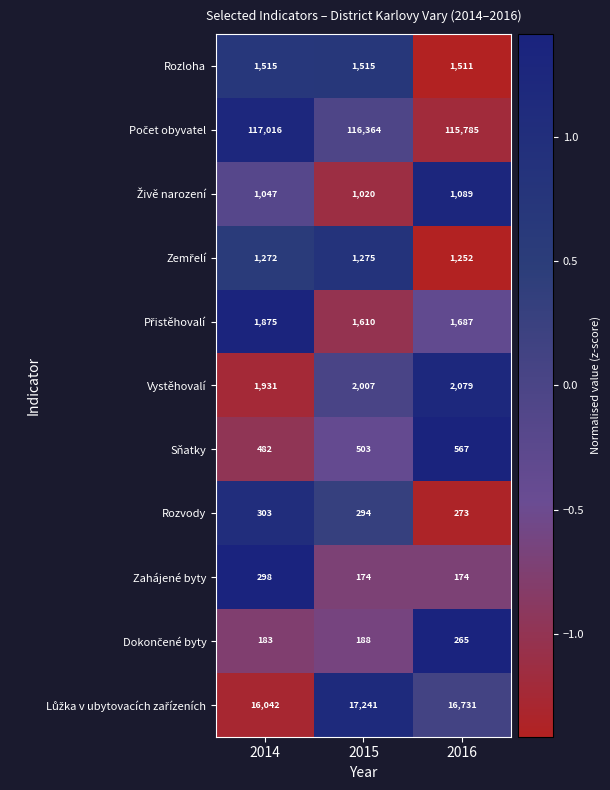

At which category is the sum across all series the highest?

2015